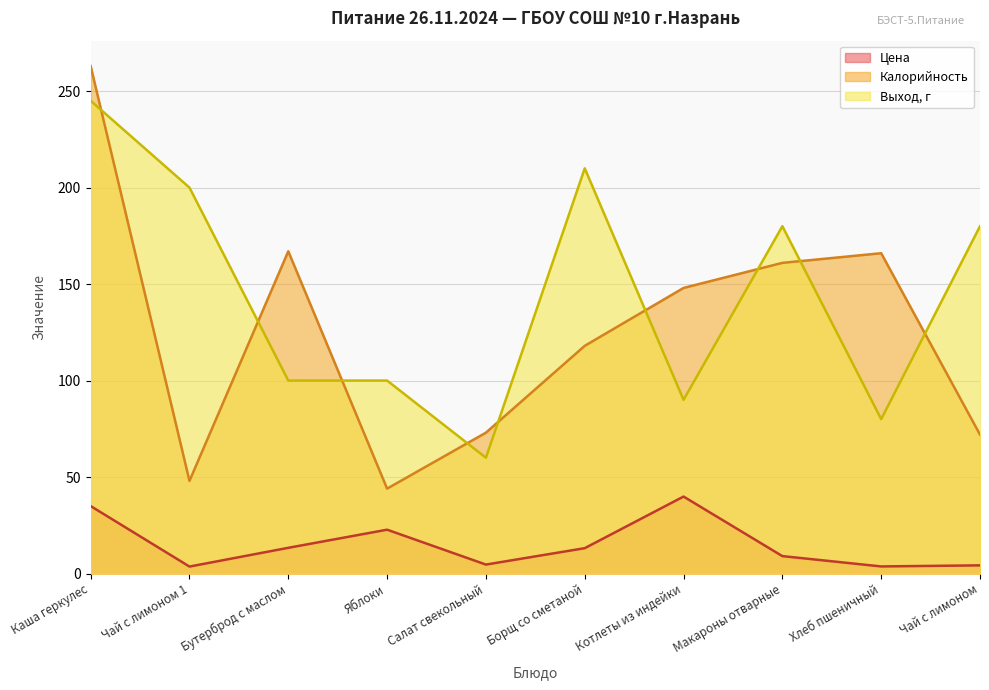

What is the difference between the highest and lowest values at Каша геркулес?

228.0